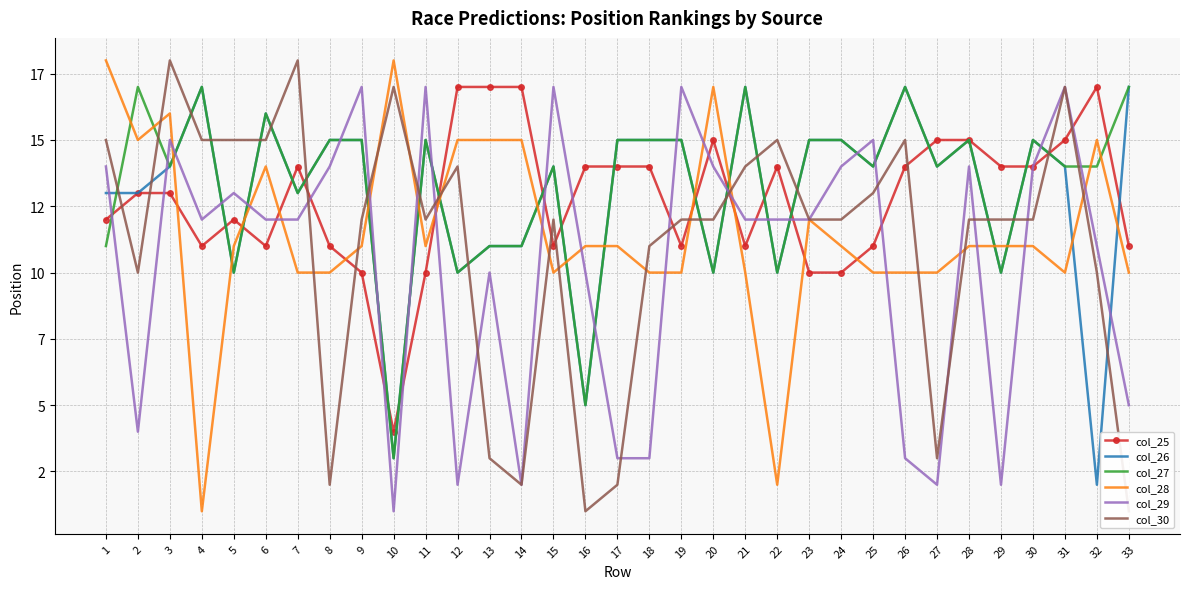

Between which two adjacent categories do col_27 and col_28 first intersect?

1 and 2